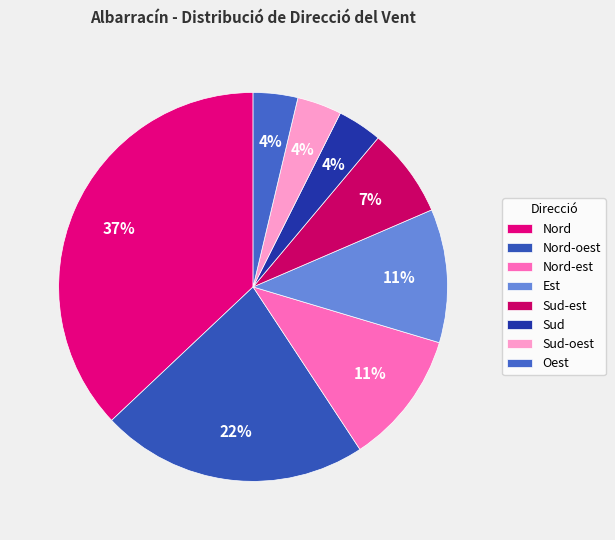

How many segments does this pie chart have?

8